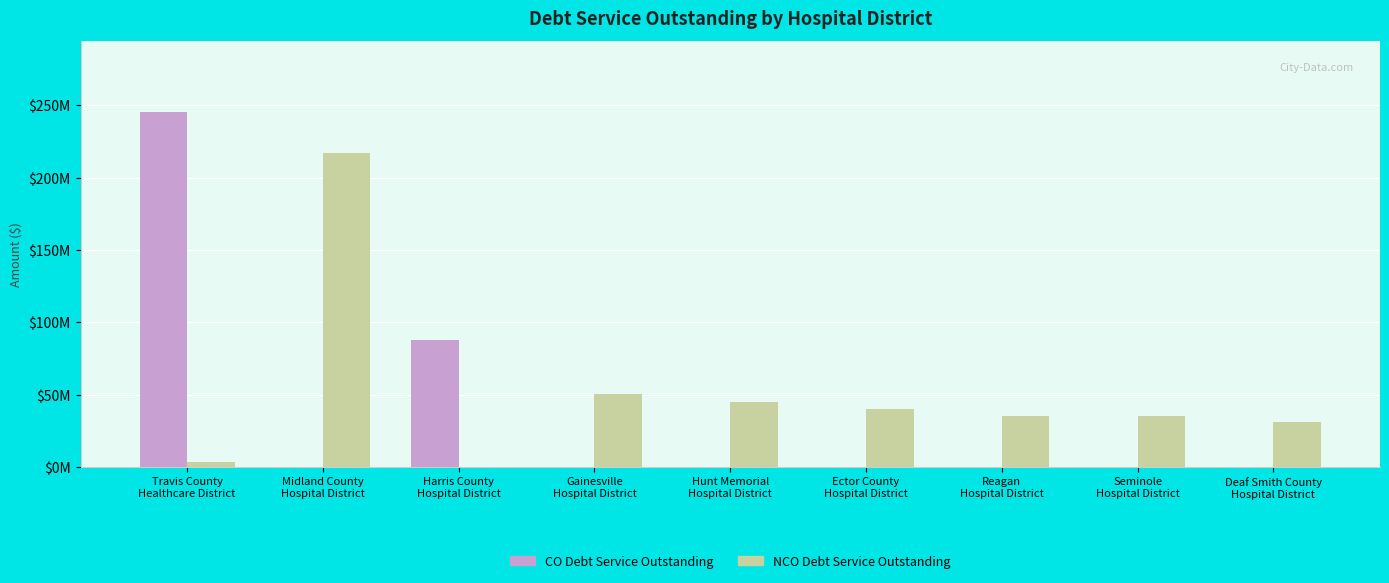

What are all the series names shown in the legend?

CO Debt Service Outstanding, NCO Debt Service Outstanding